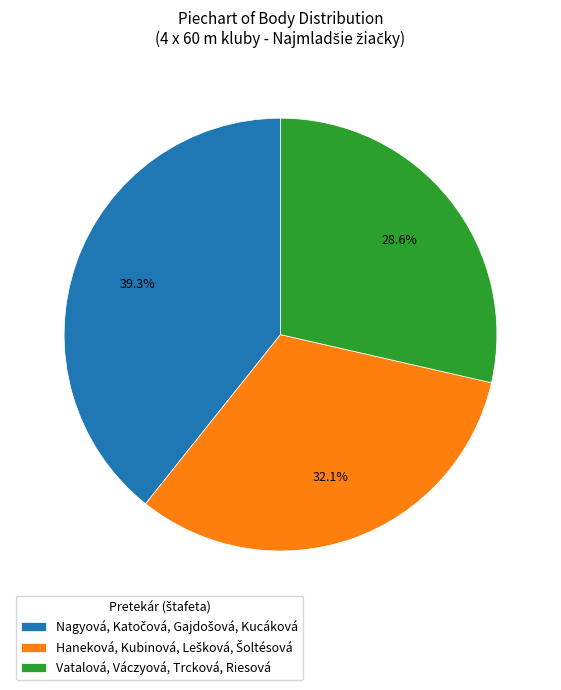

Is it true that Vatalová, Váczyová, Trcková, Riesová is 29% of the pie?

True